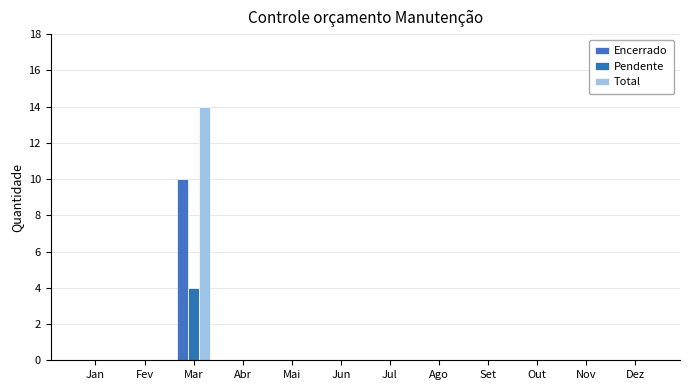

Which series has the largest total across all categories?

Total